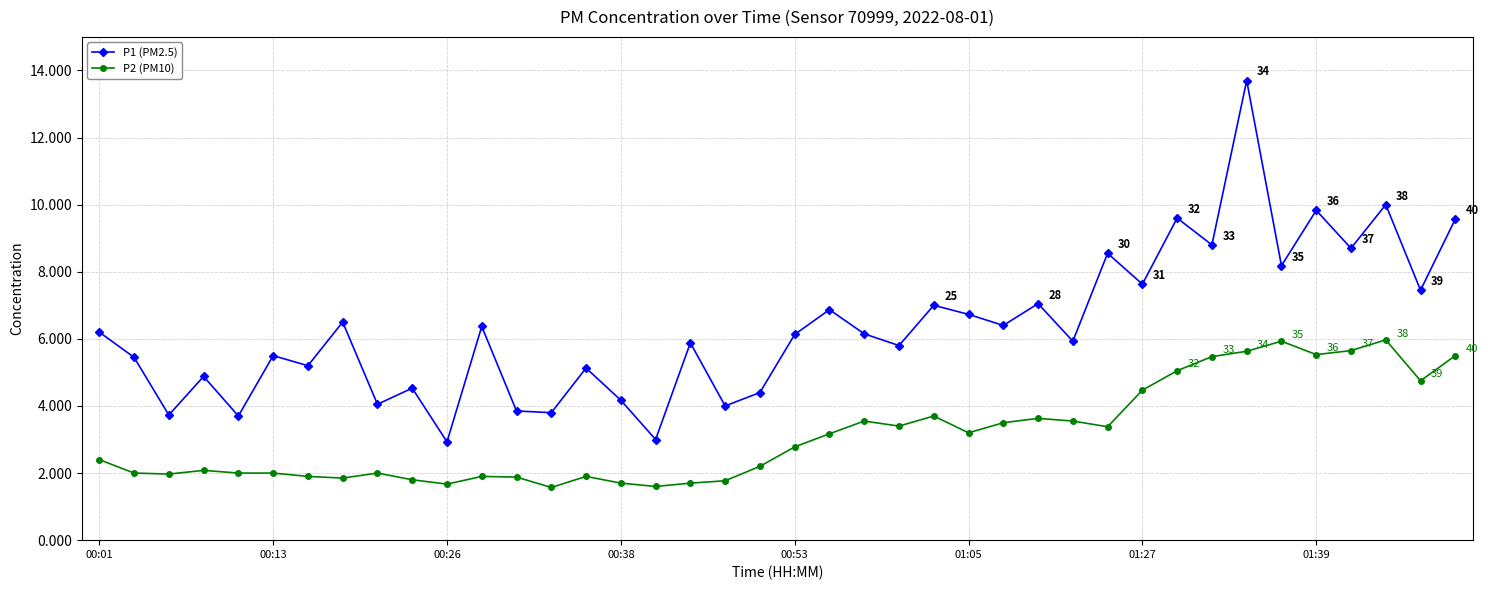

What is the greatest value displayed?

13.7